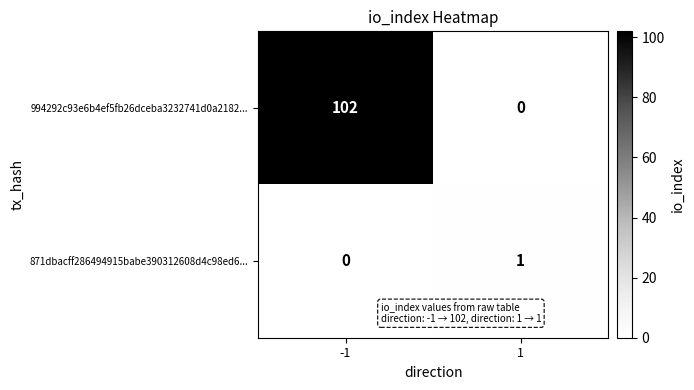

What is the maximum value shown in the chart?

102